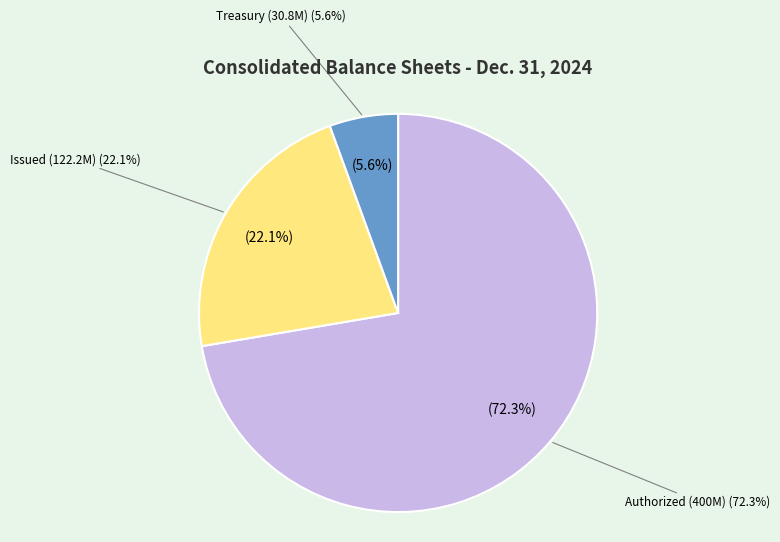

Count the number of slices in the pie.

3